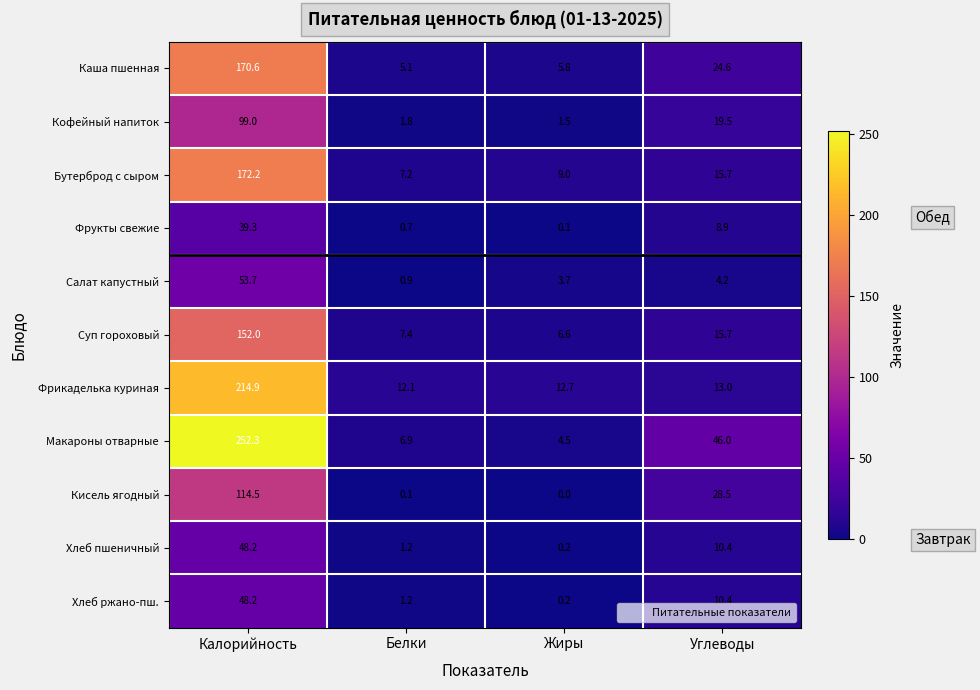

What is the difference between the highest and lowest values at Жиры?

12.7